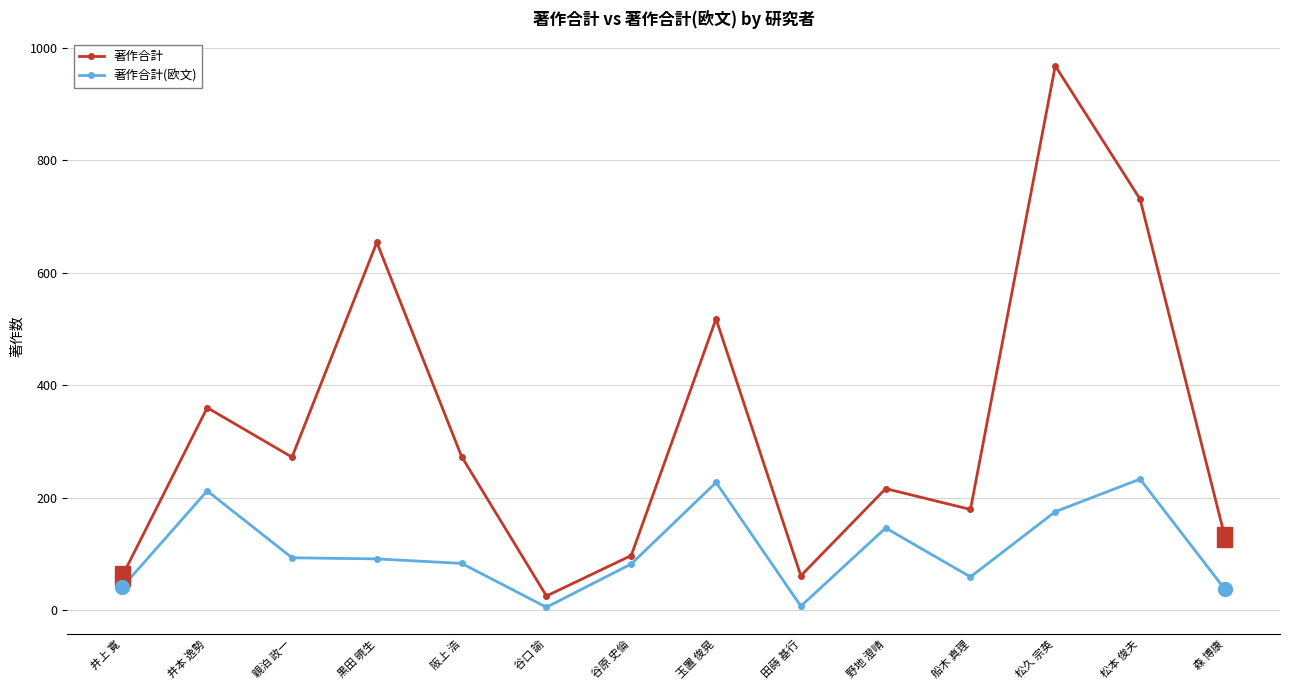

What is the lowest value of the 著作合計 series?

25